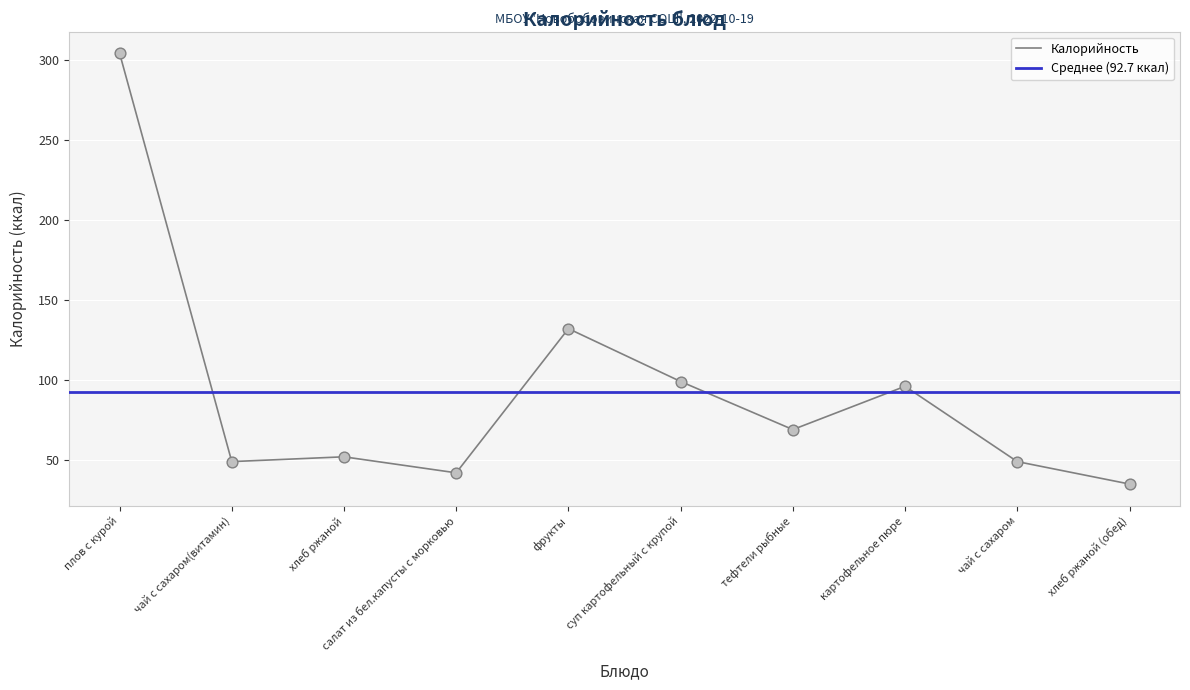

What is the change in value from плов с курой to фрукты?

-172